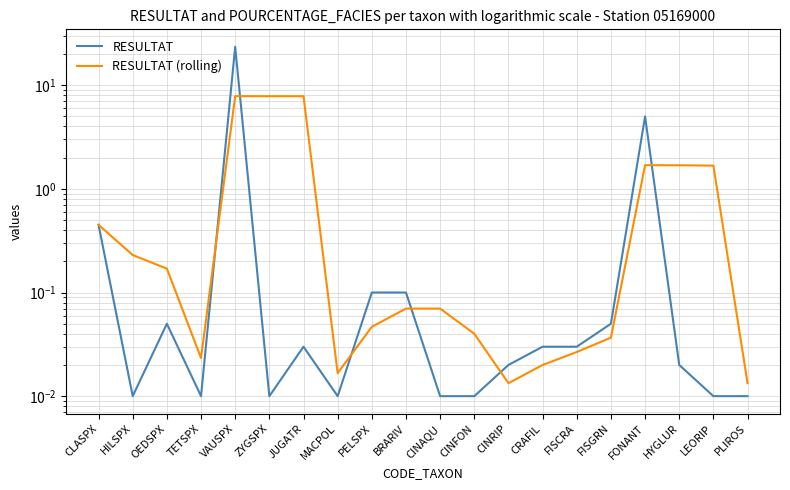

The RESULTAT (rolling) series shows 0.8 at LEORIP. True or false?

False